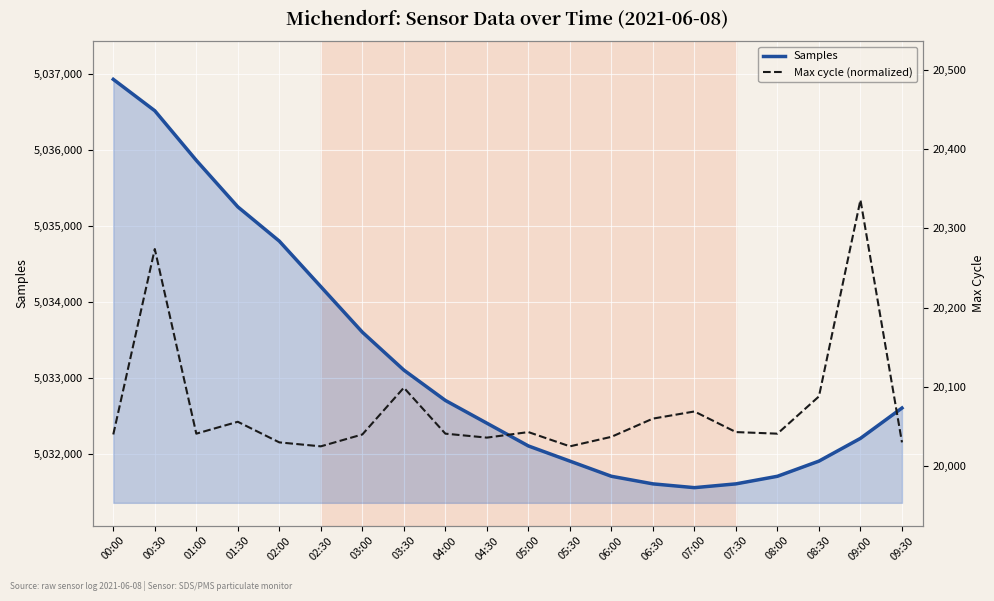

Where is the first local maximum for Max cycle (normalized)?

00:30